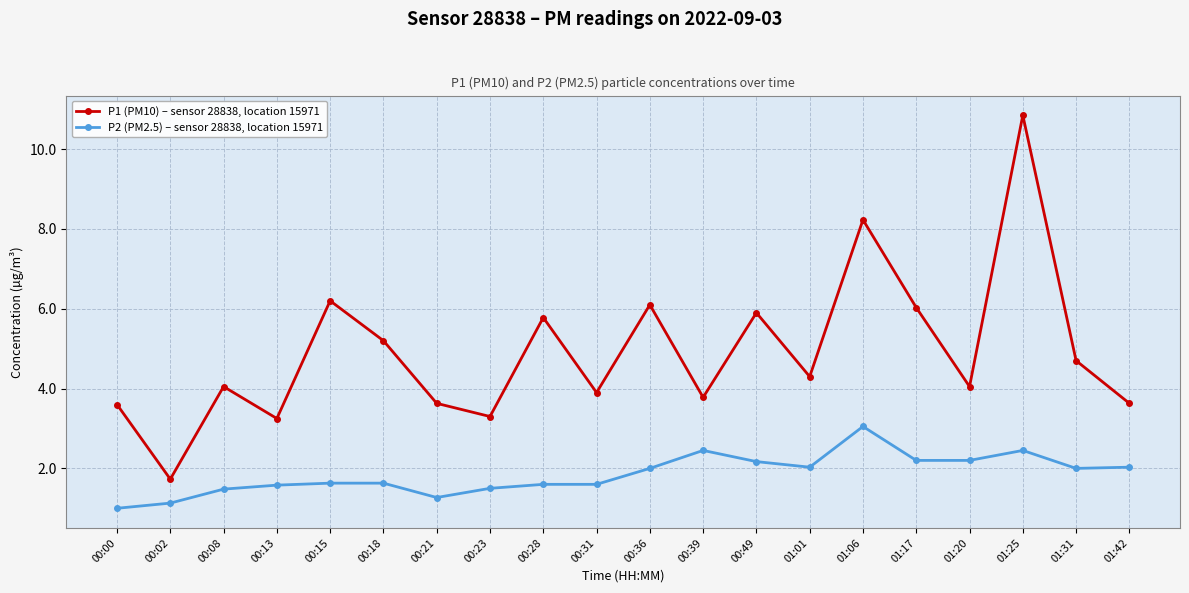

What is the difference between the maximum and minimum values in the P1 (PM10) – sensor 28838, location 15971 series?

9.1